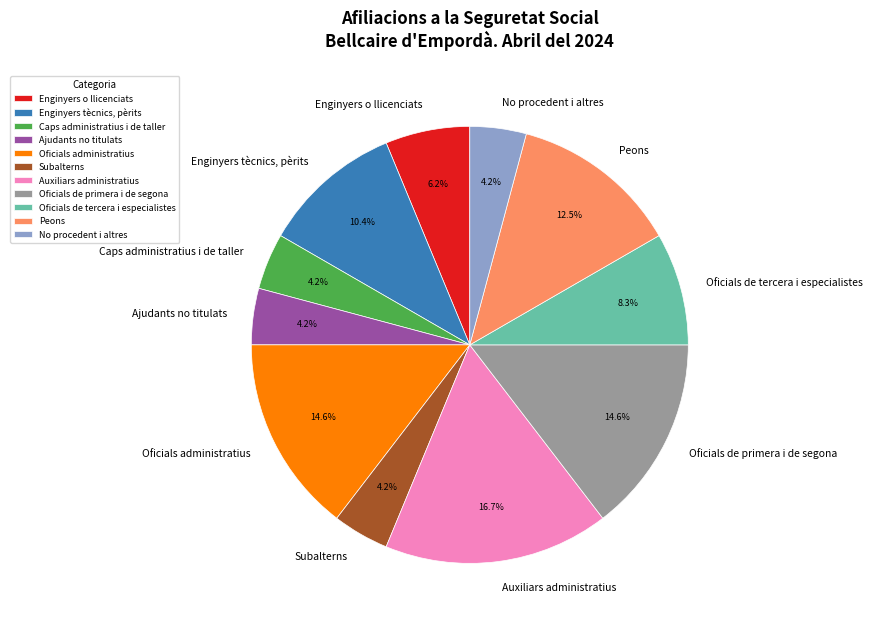

Does Subalterns represent more than half of the total?

No